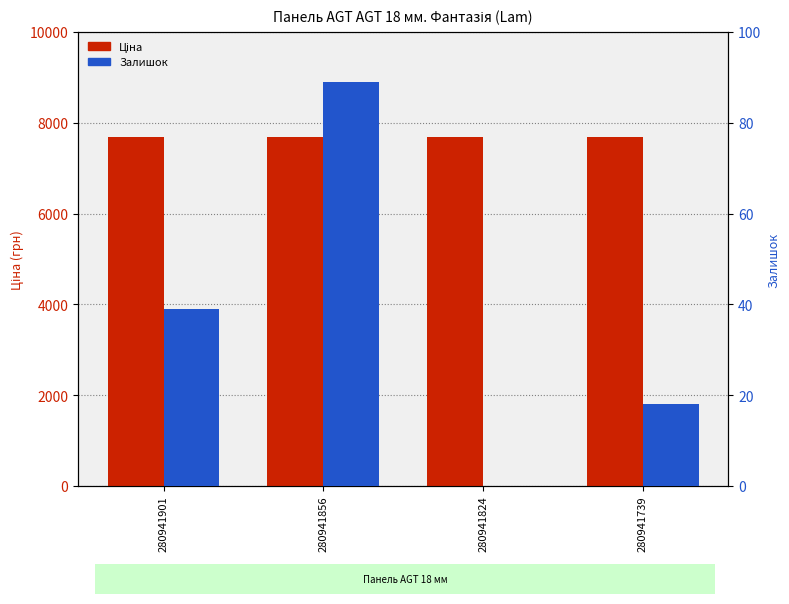

Reading right to left, list all the values displayed in this chart.

Ціна: 280941739=7688.0	280941824=7688.0	280941856=7688.0	280941901=7688.0
Залишок: 280941739=18.0	280941824=0.0	280941856=89.0	280941901=39.0